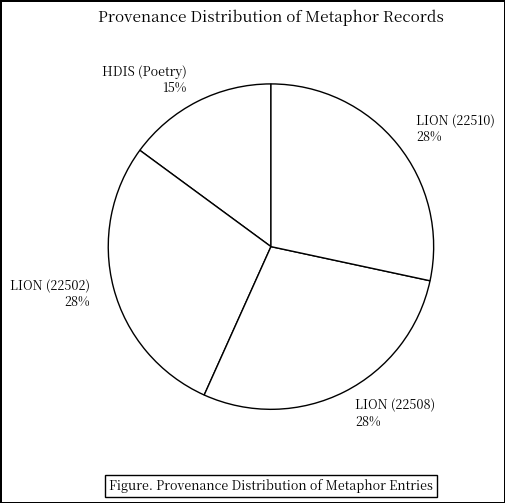

Do LION (22508) 28% and HDIS (Poetry) 15% together represent more than half of the pie?

No